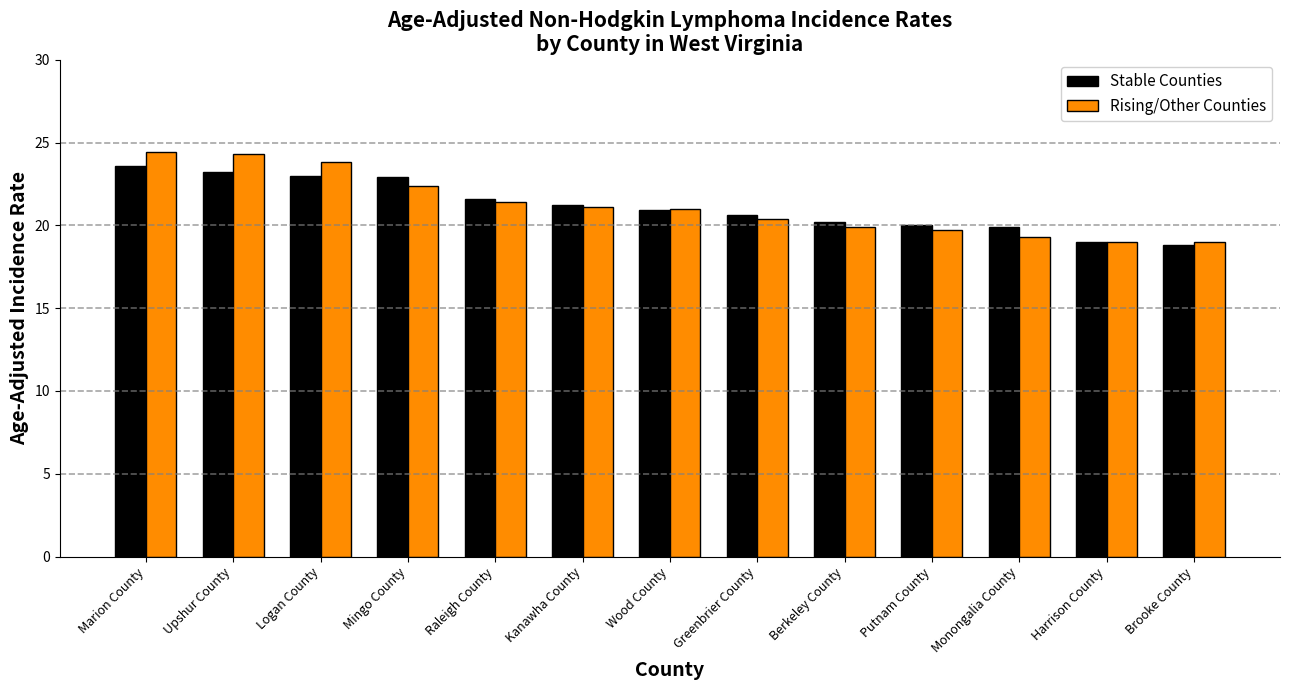

What is the greatest value displayed?

24.4